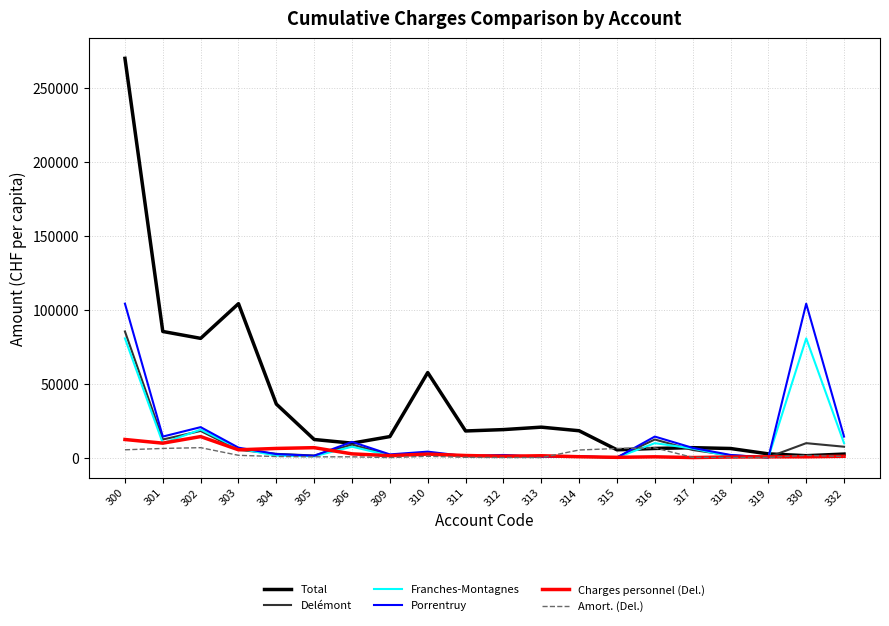

Is this an area chart (filled region under the line)?

No